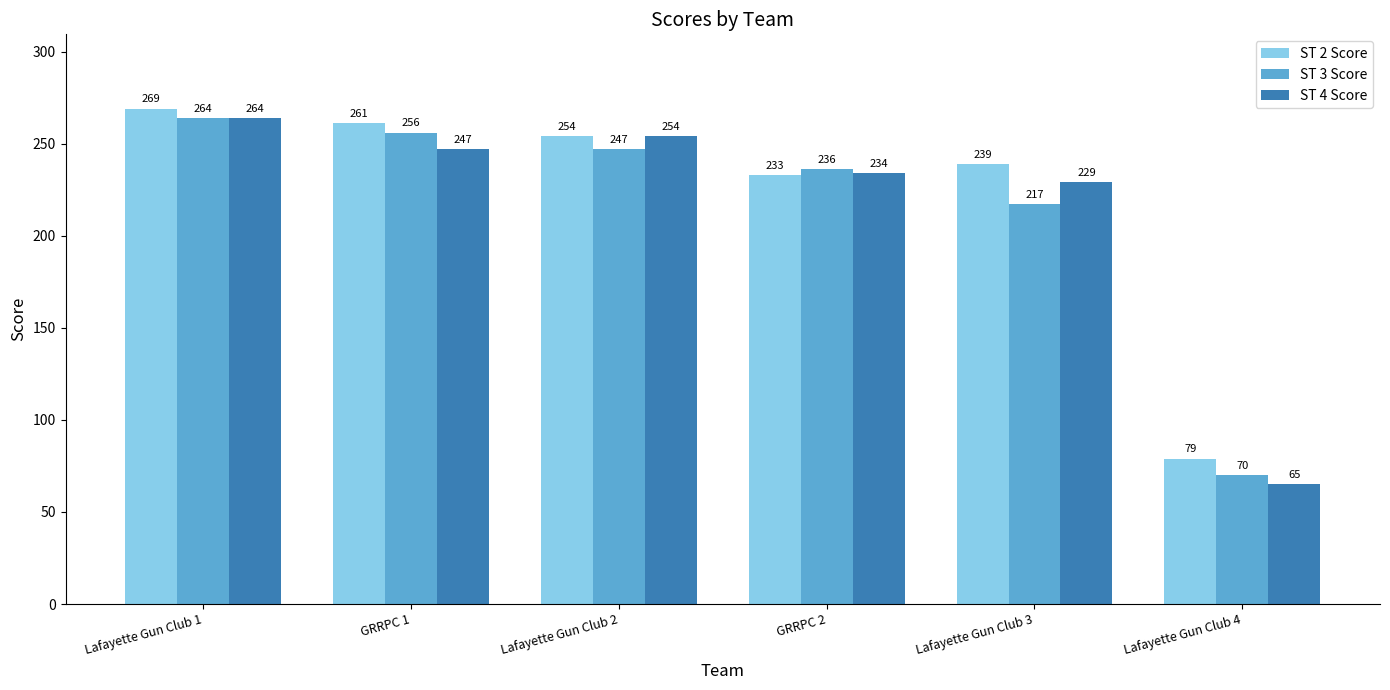

Where is ST 3 Score nearest to the value 167?

Lafayette Gun Club 3